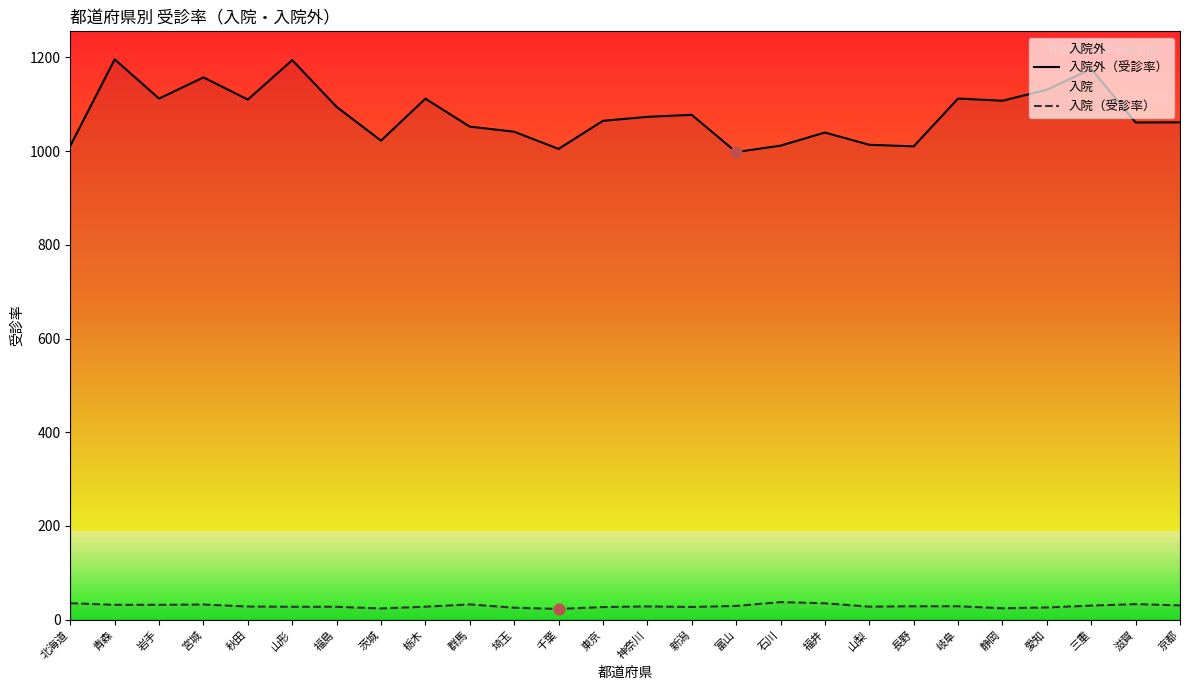

Which series contains the highest Y value?

入院外（受診率）